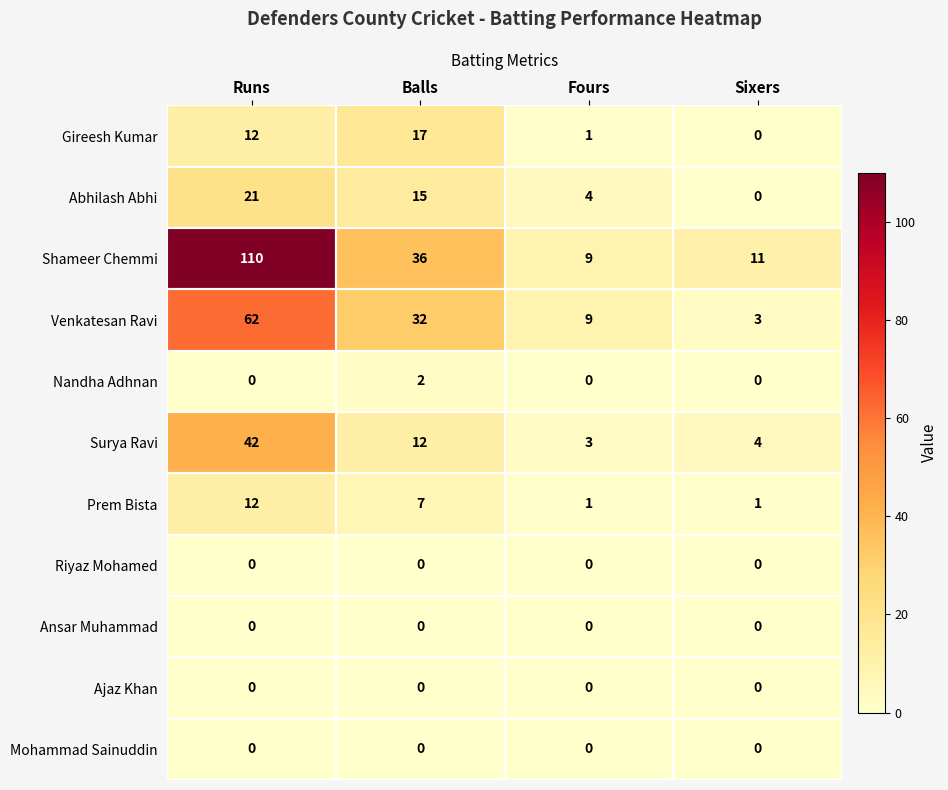

How many Nandha Adhnan values are between 0 and 2?

4